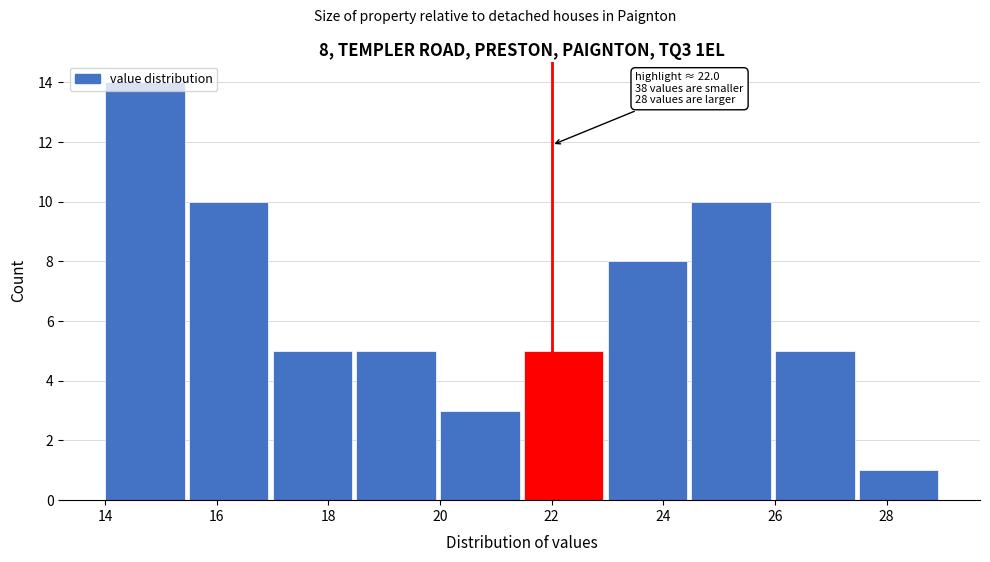

Over which range of the x-axis is the bar tallest?

14.0 to 15.5